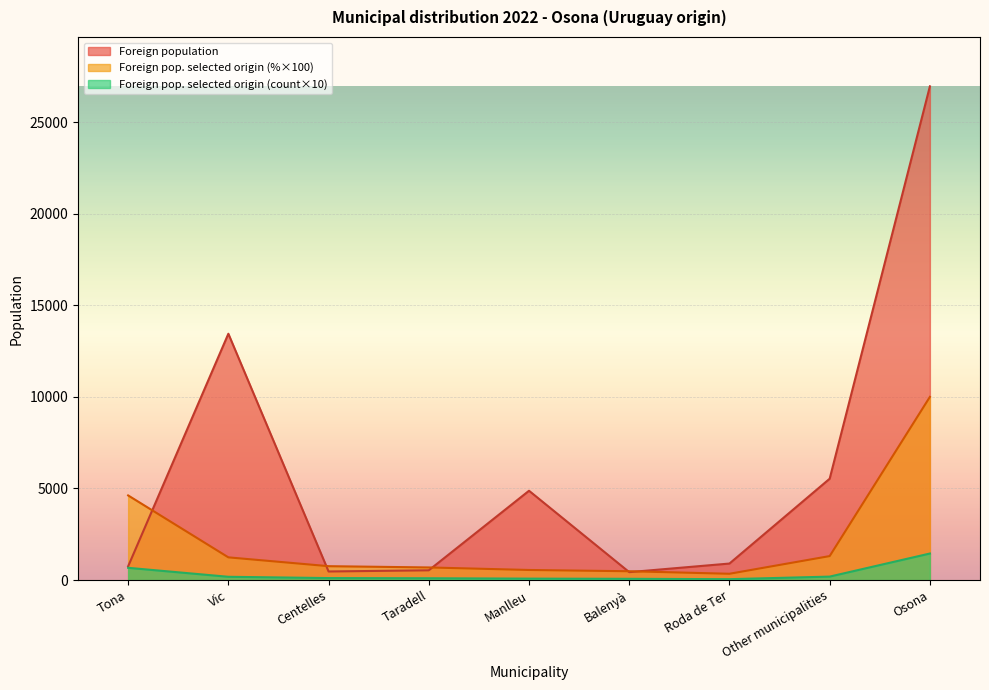

Rank the series by their average value, from lowest to highest.

Foreign pop. selected origin (count×10), Foreign pop. selected origin (%×100), Foreign population